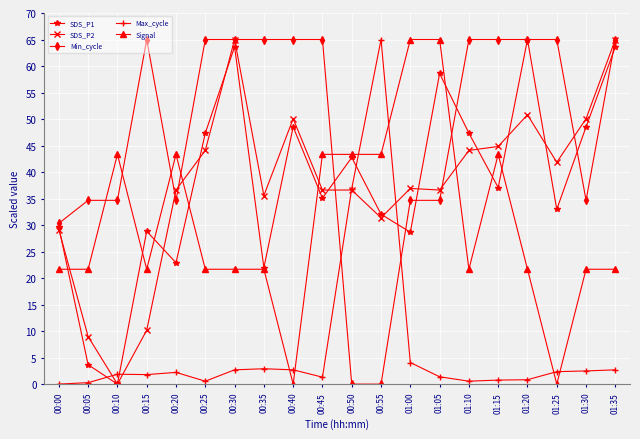

Where do Max_cycle and SDS_P1 first cross each other?

00:05 and 00:10